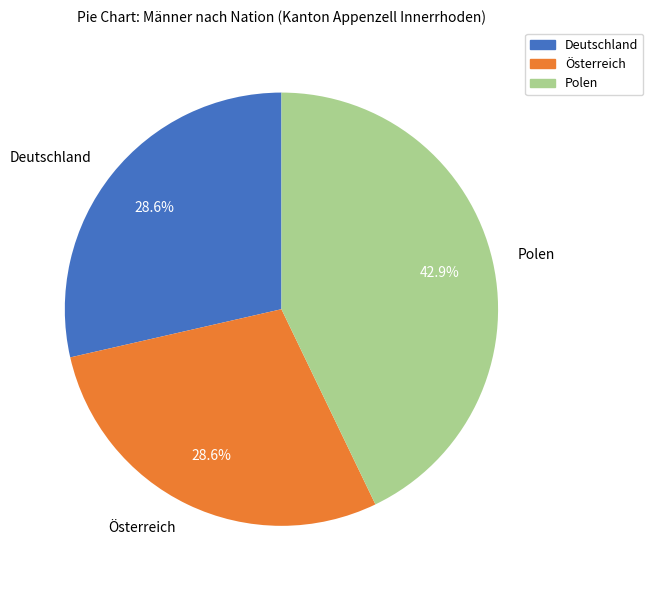

To the nearest percent, what is the combined percentage of Österreich and Polen?

71%